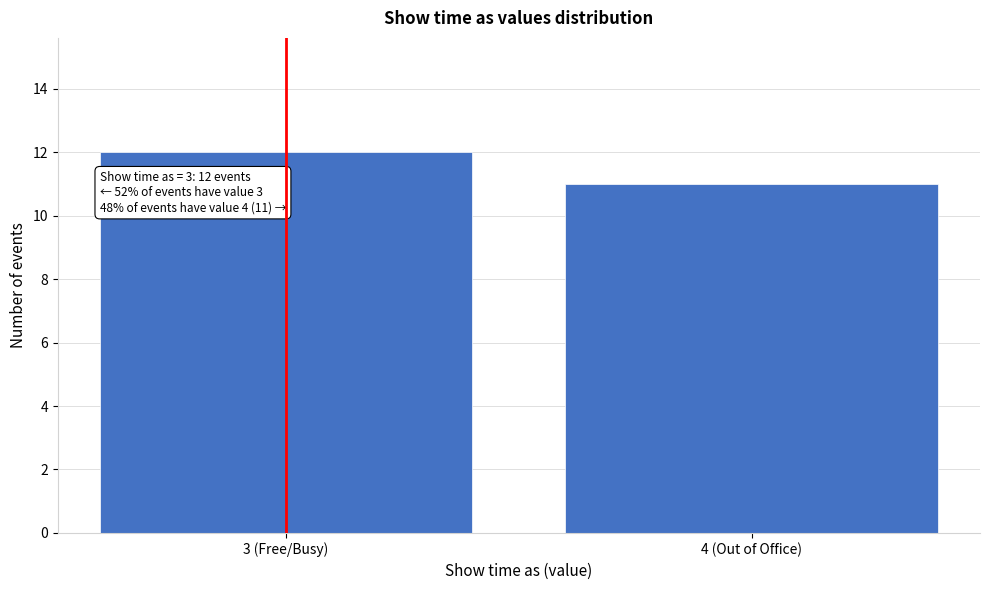

Reading right to left, what are all the values shown in this chart?

11	12